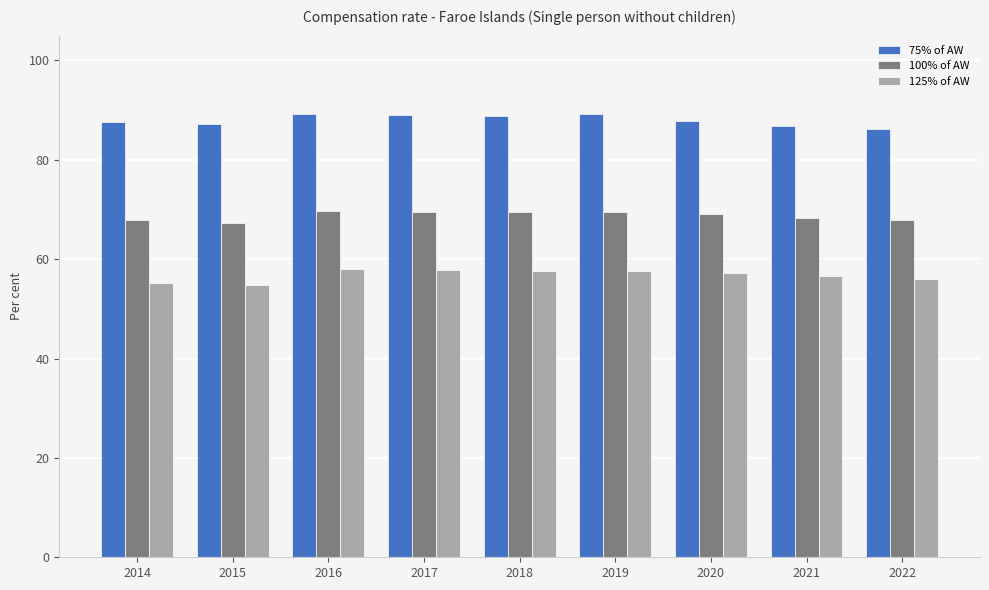

What is the difference between the second highest and minimum values in the 125% of AW series?

3.1